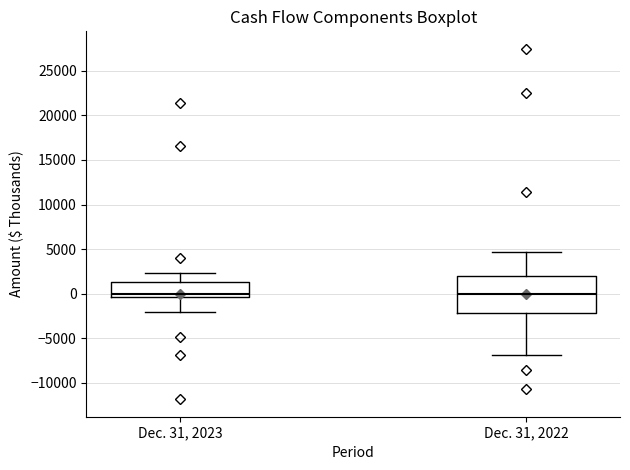

Reading left to right, read every box against the y-axis: the position of its median line, the range the box covers, and the ends of its whiskers. The values are not printed on the chart, so give them approximately, as read against the axis.

Dec. 31, 2023: median 0, box -500 to 1500, whiskers -2000 to 2500
Dec. 31, 2022: median 0, box -2000 to 2000, whiskers -7000 to 4500